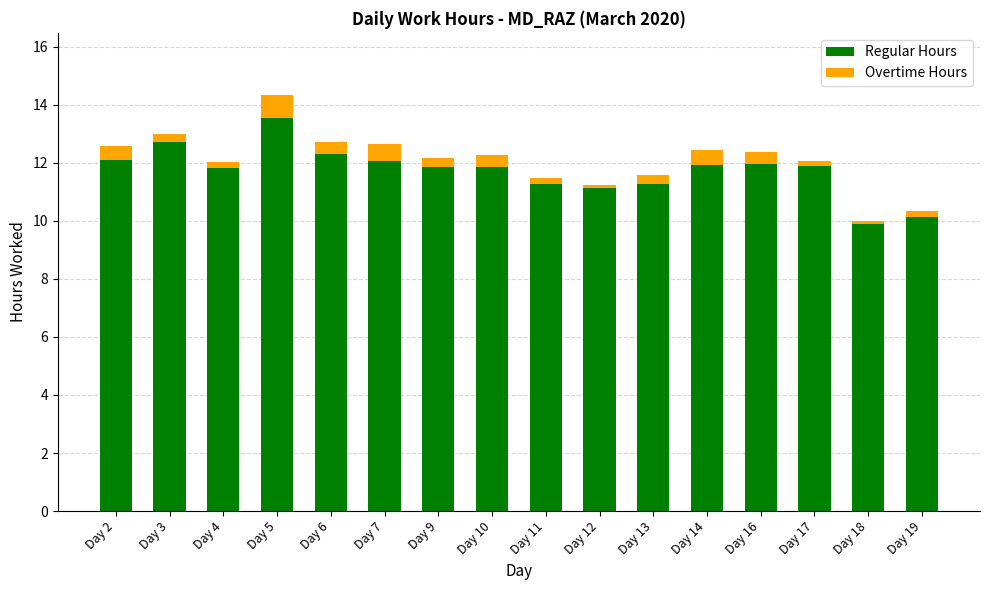

What is the highest value of the Regular Hours series?

13.5